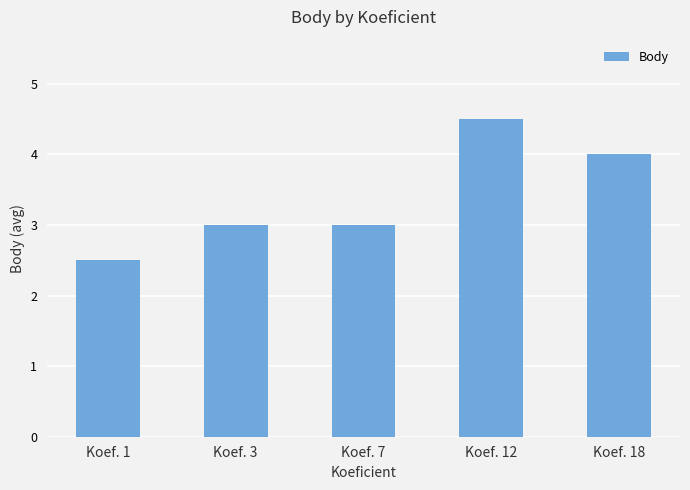

How many series are shown in this chart?

1